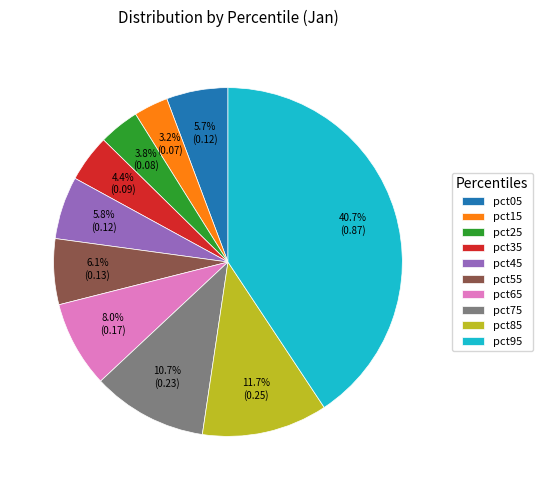

What percentage is the pct05 slice, to the nearest percent?

6%